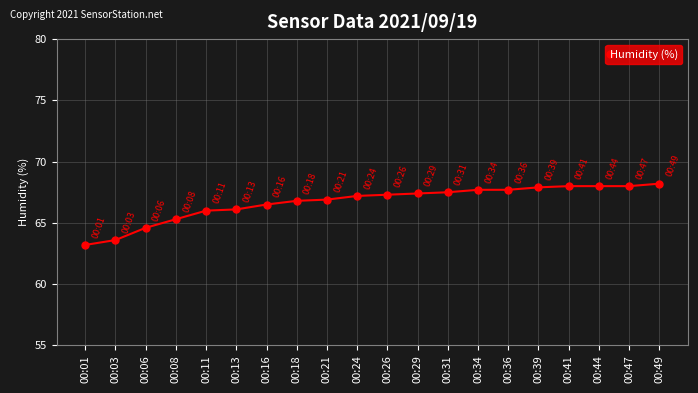

What is the ratio of the value at 00:26 to the value at 00:44?

1.0